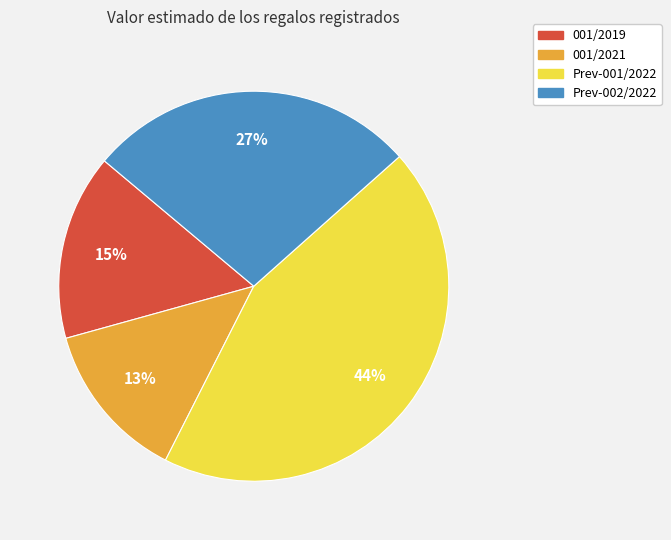

What is the ratio of the value at Prev-001/2022 to the value at 001/2019?

2.9